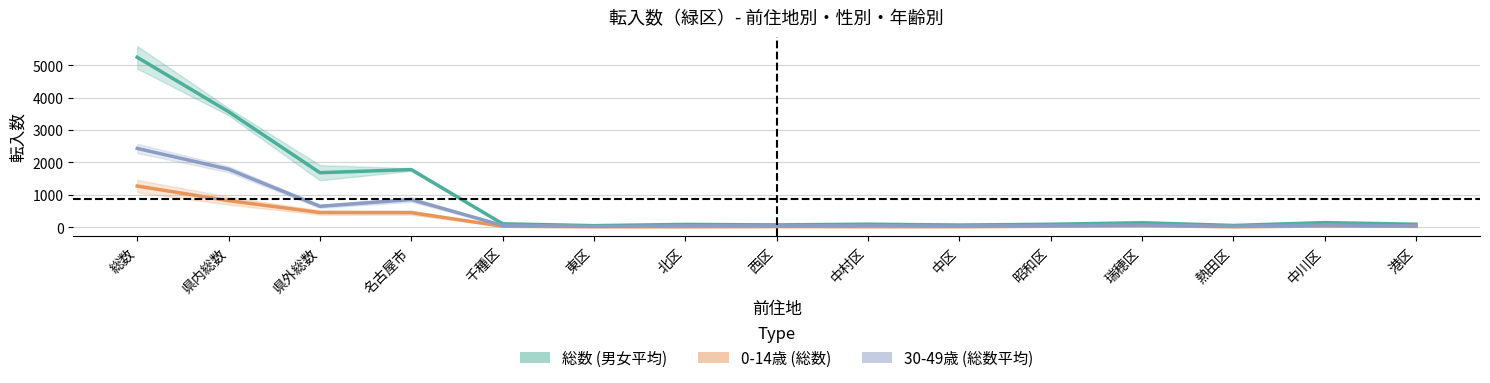

Between 県外総数 and 東区, which series saw the biggest shift?

総数 (男女平均)